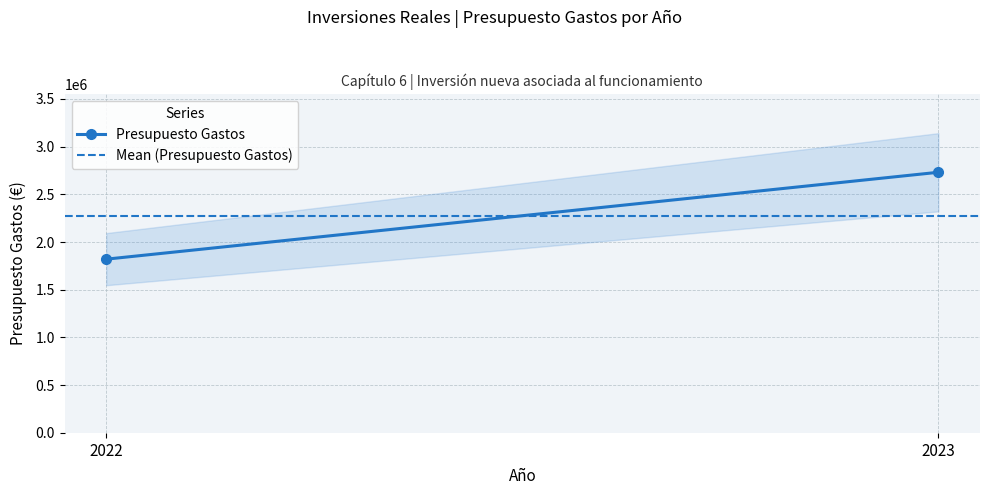

Count the number of data series in this chart.

2